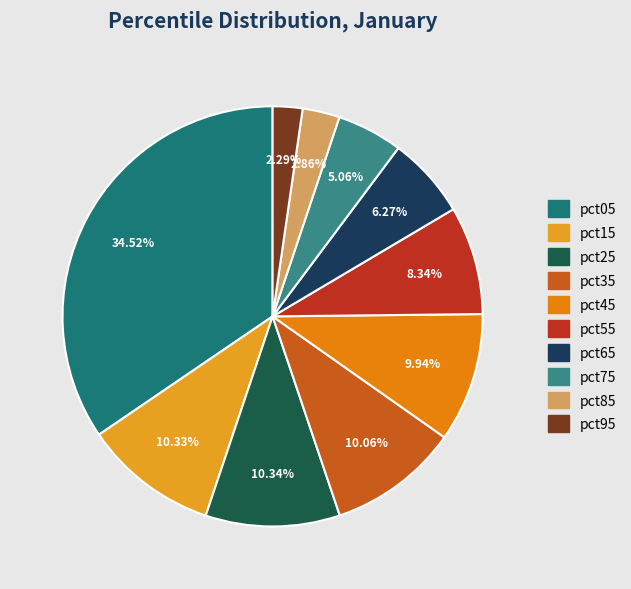

Rank the categories by value from highest to lowest.

pct05, pct25, pct15, pct35, pct45, pct55, pct65, pct75, pct85, pct95